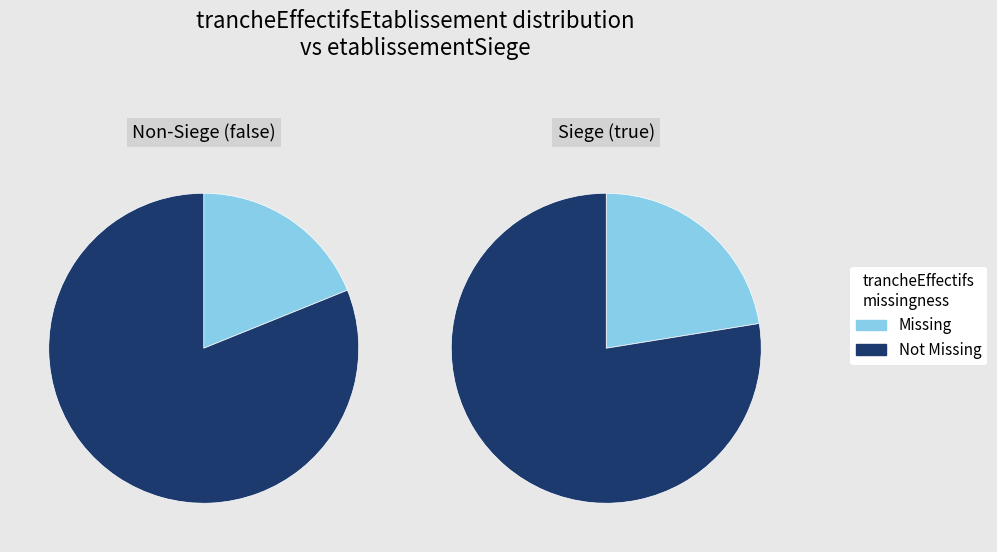

Is it true that 02 is 10% of the pie?

False